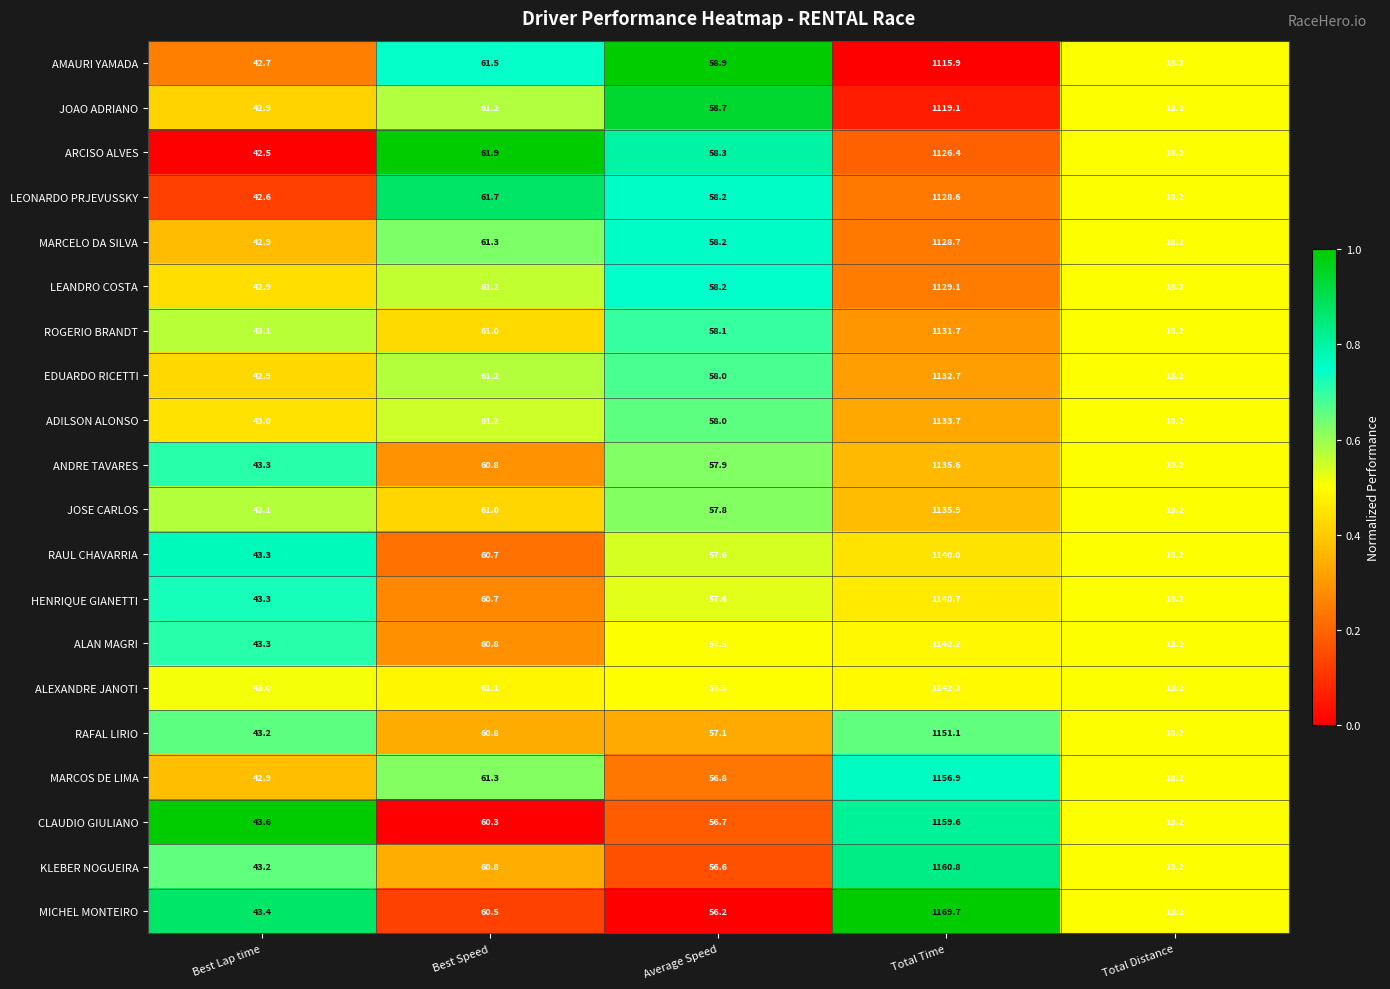

Which label corresponds to the largest value in the chart?

Total Time